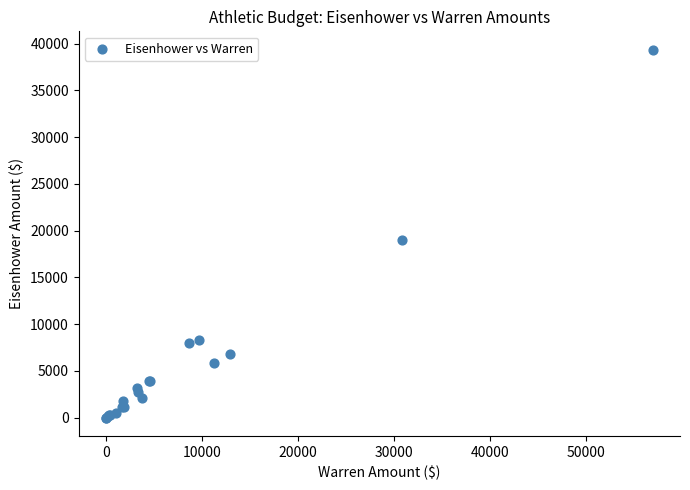

What Y value in the scatter plot is closest to 19677?

18958